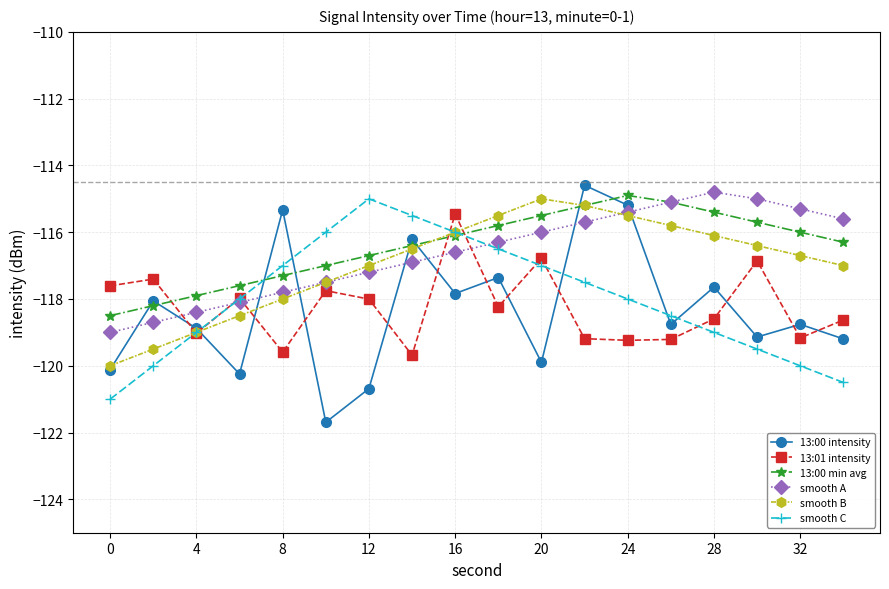

What is the lowest value of the 13:00 min avg series?

-118.5